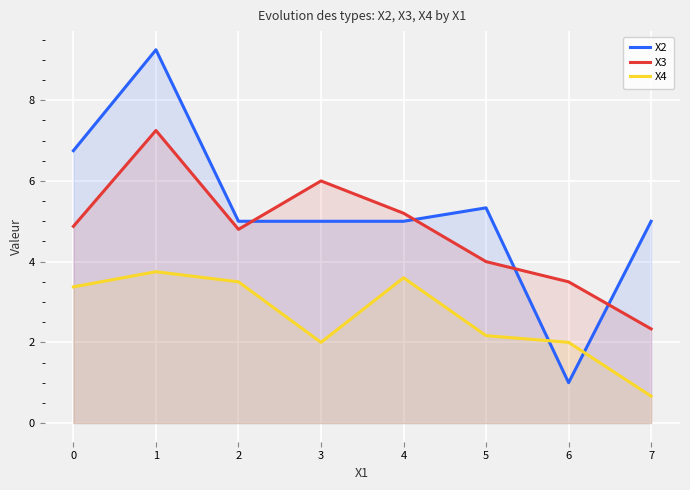

How many lines are shown in the chart?

3